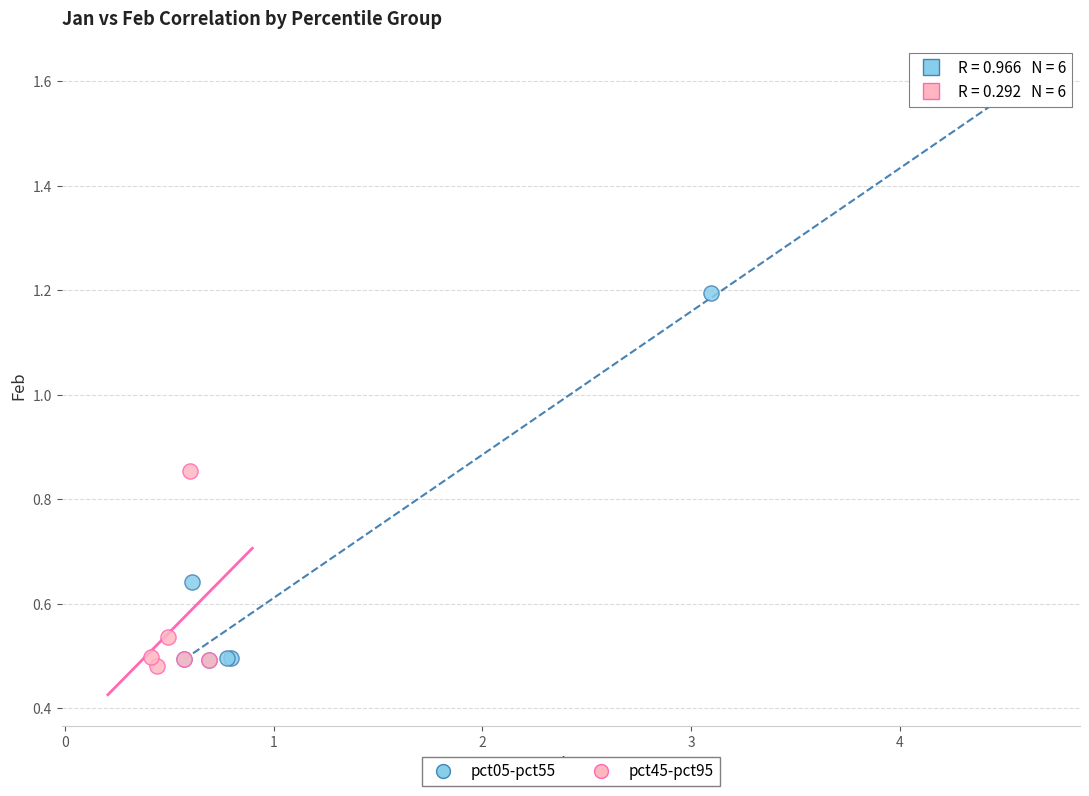

Which series has the largest Y range (max minus min)?

pct05-pct55